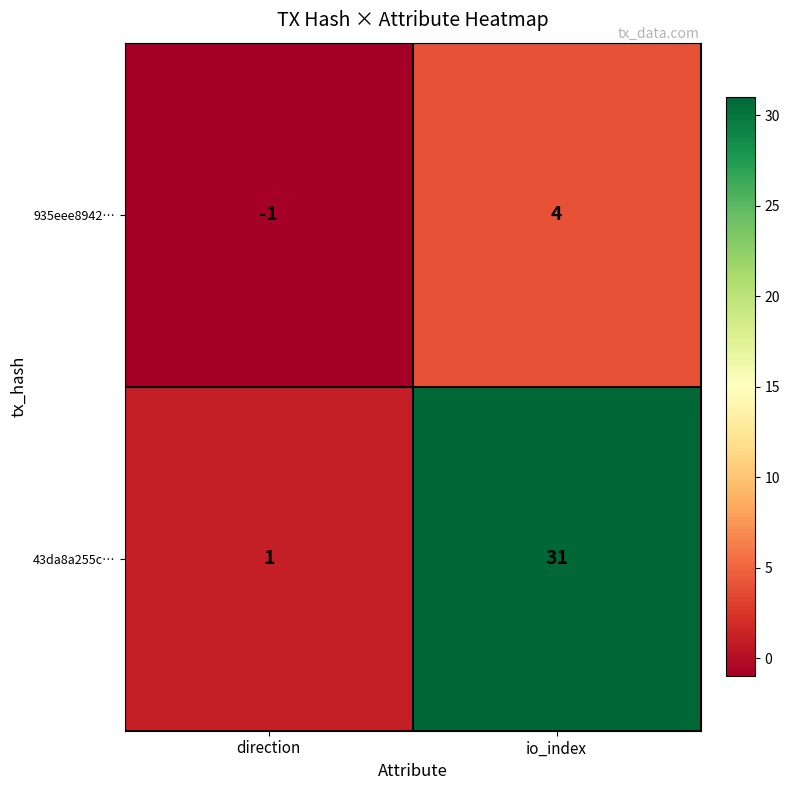

Rank the series by their average value, from highest to lowest.

43da8a255c…, 935eee8942…